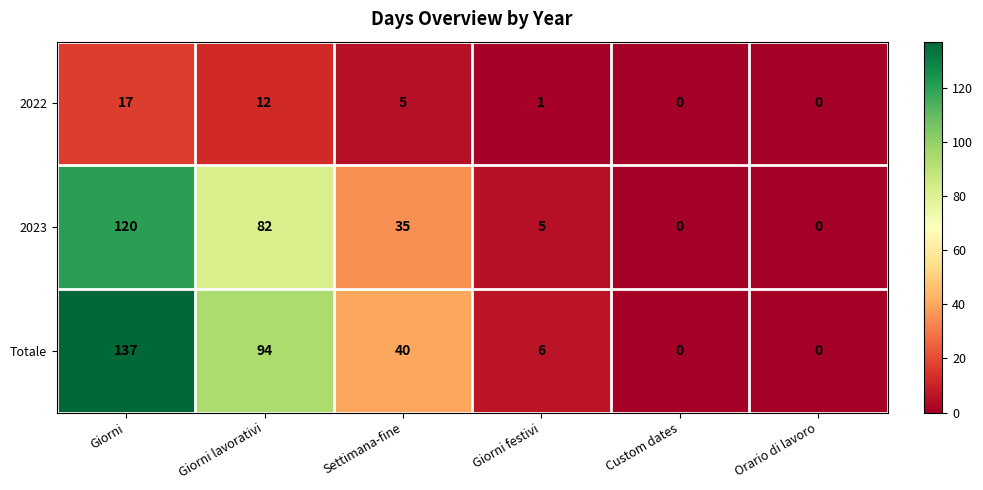

Where does the 2022 series first go above 5?

Giorni